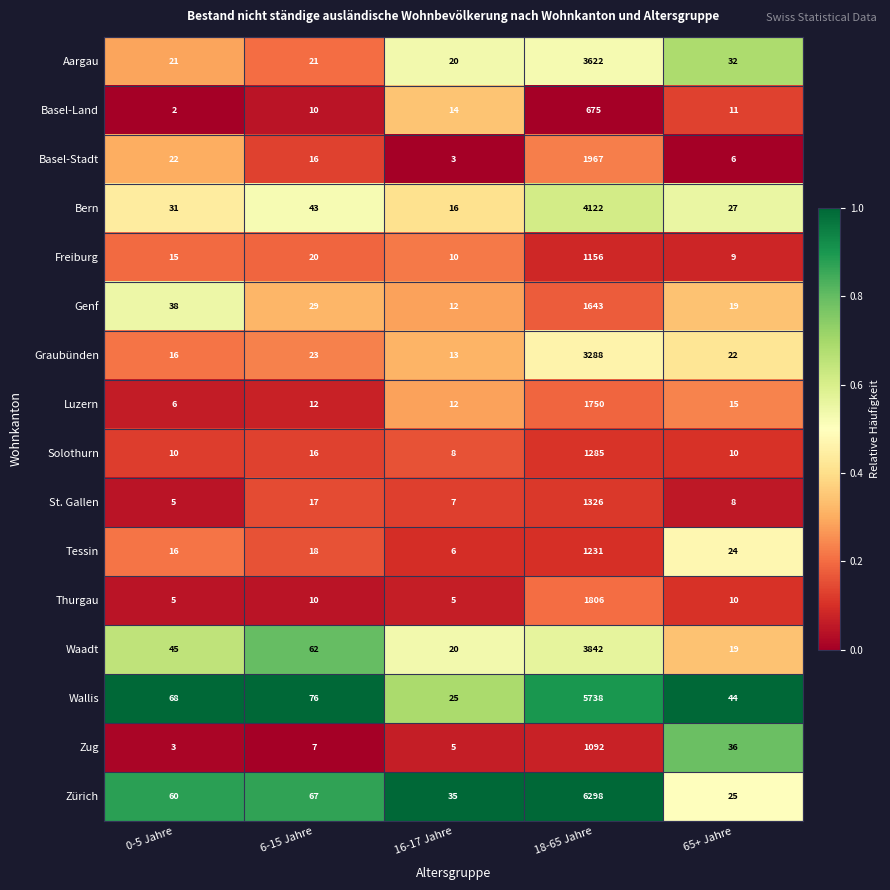

Is the value of Zürich at 18-65 Jahre greater than the value of Aargau at 16-17 Jahre?

Yes